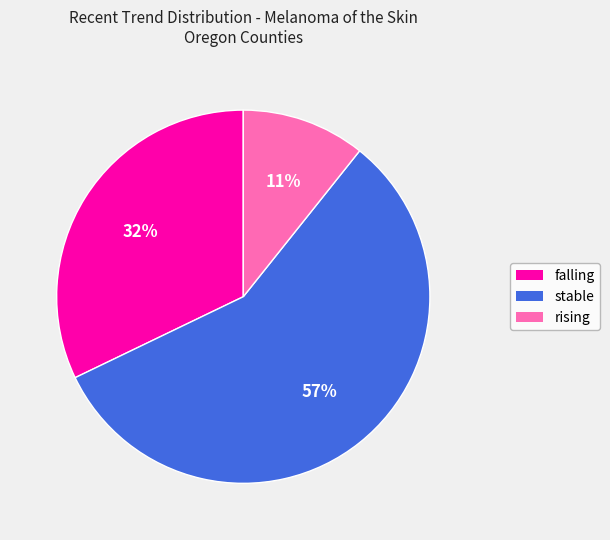

Which category has the smallest portion of the pie?

rising